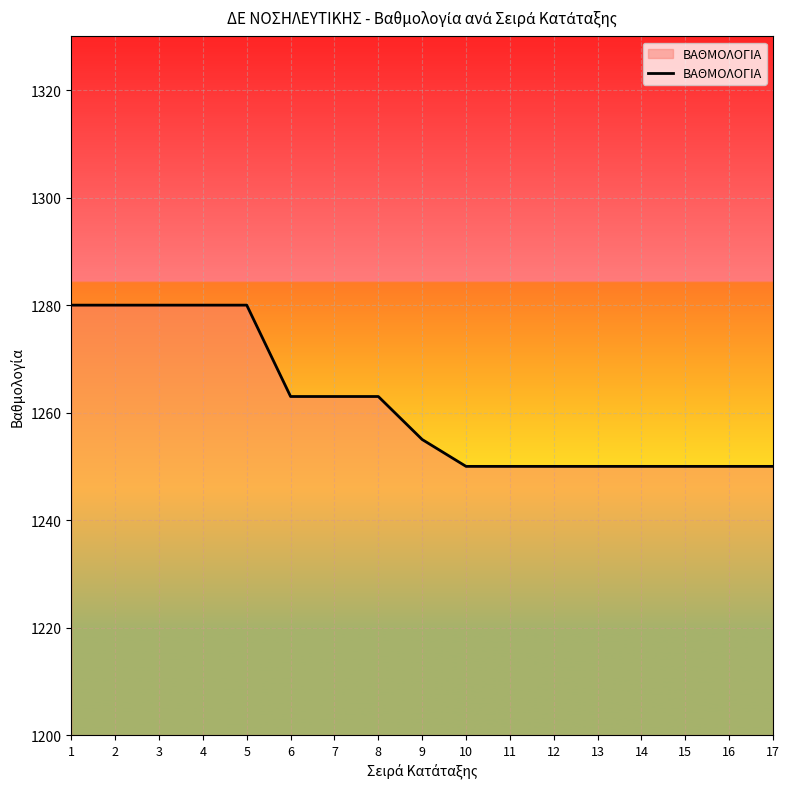

What is the minimum value shown in the chart?

1250